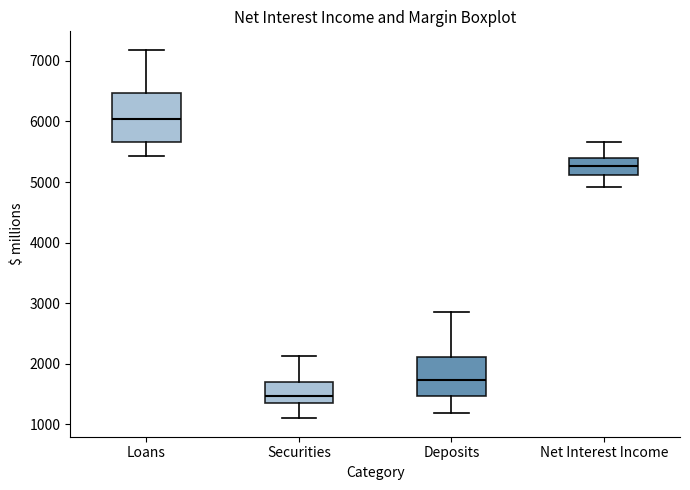

Which box is the tallest, from its lower edge to its upper edge?

Loans